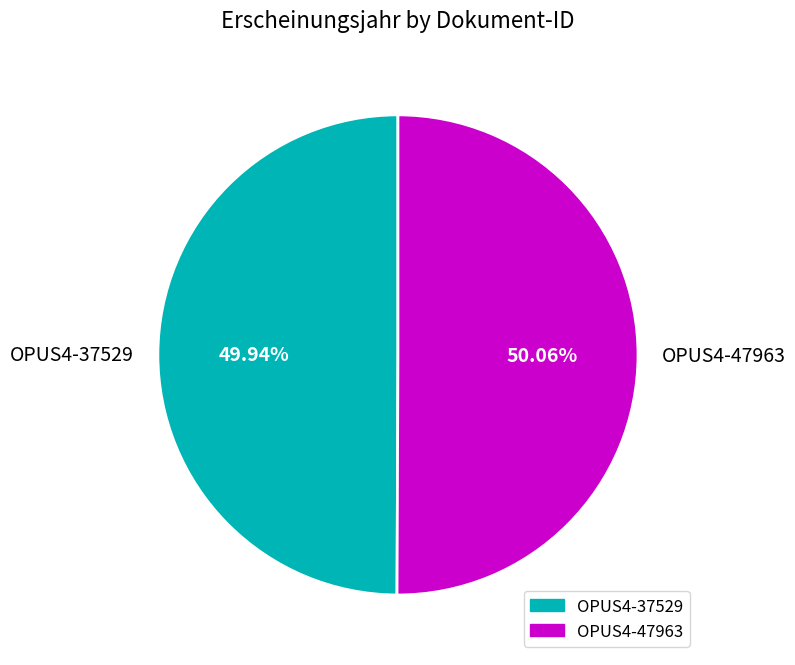

What is the ratio of the value at OPUS4-47963 to the value at OPUS4-37529?

1.0